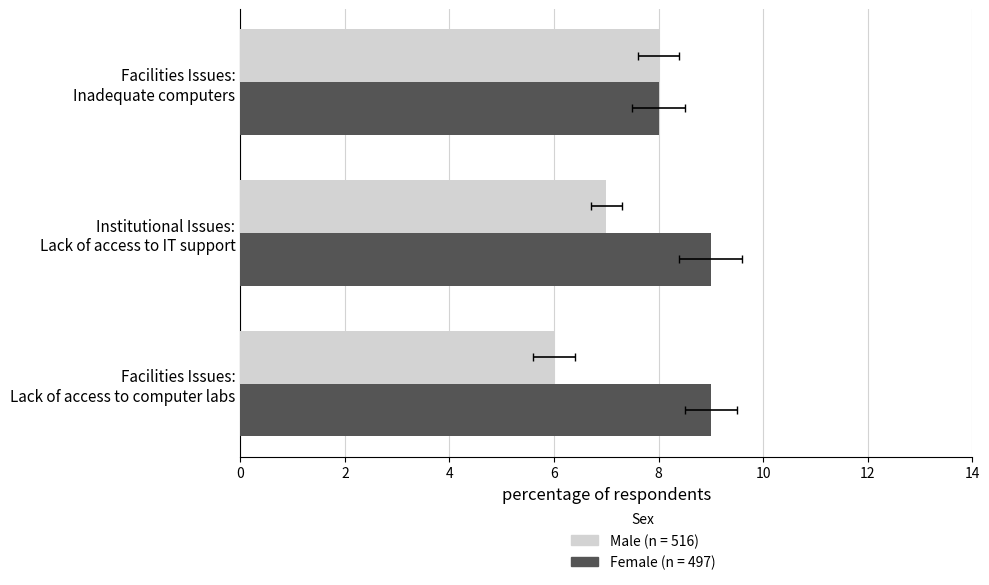

What is the maximum value for Female (n = 497)?

9